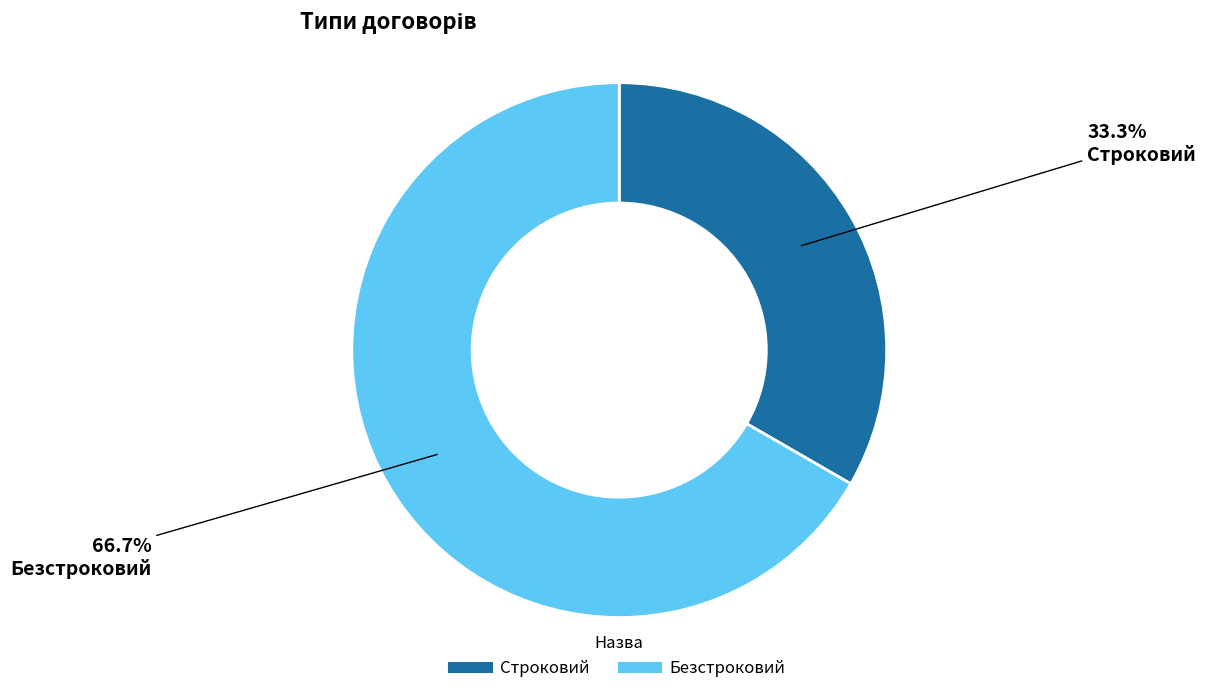

Rank the categories by value from lowest to highest.

Строковий, Безстроковий